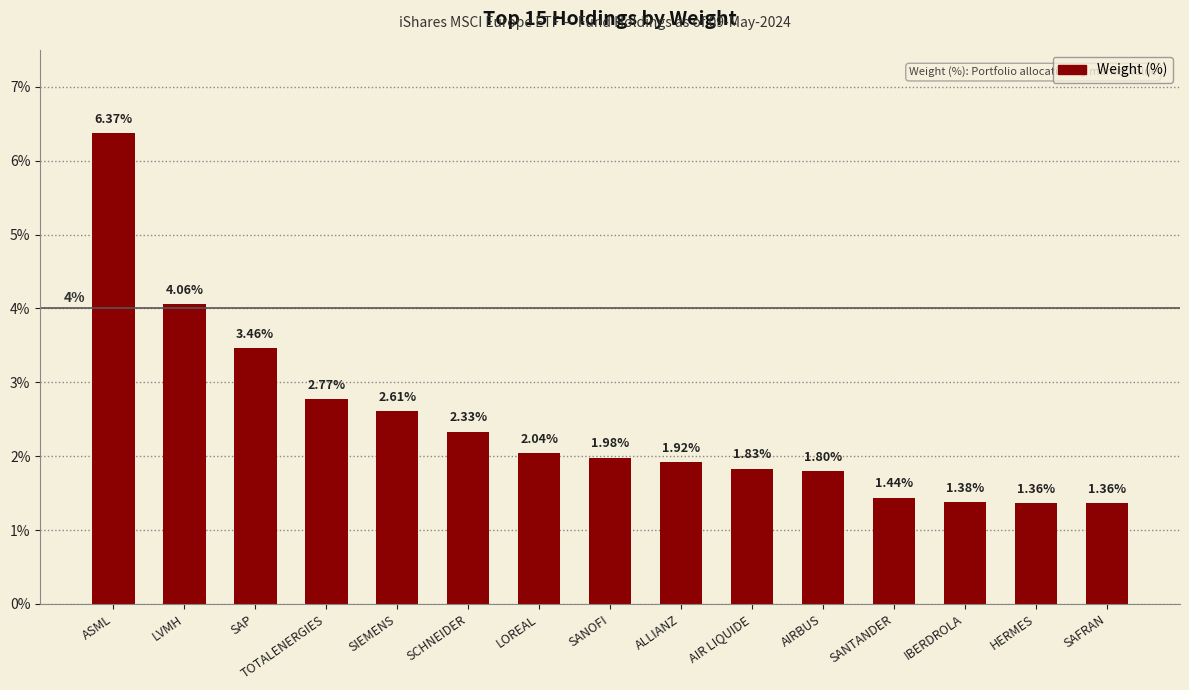

Does the chart contain any negative values?

No